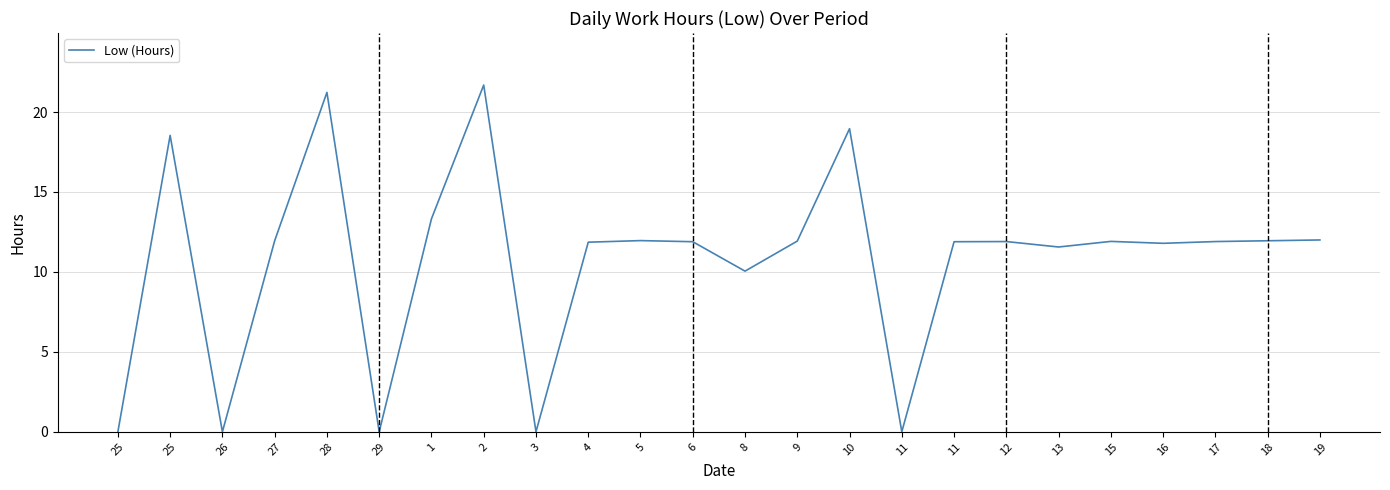

The value at 15 is 6.7. True or false?

False